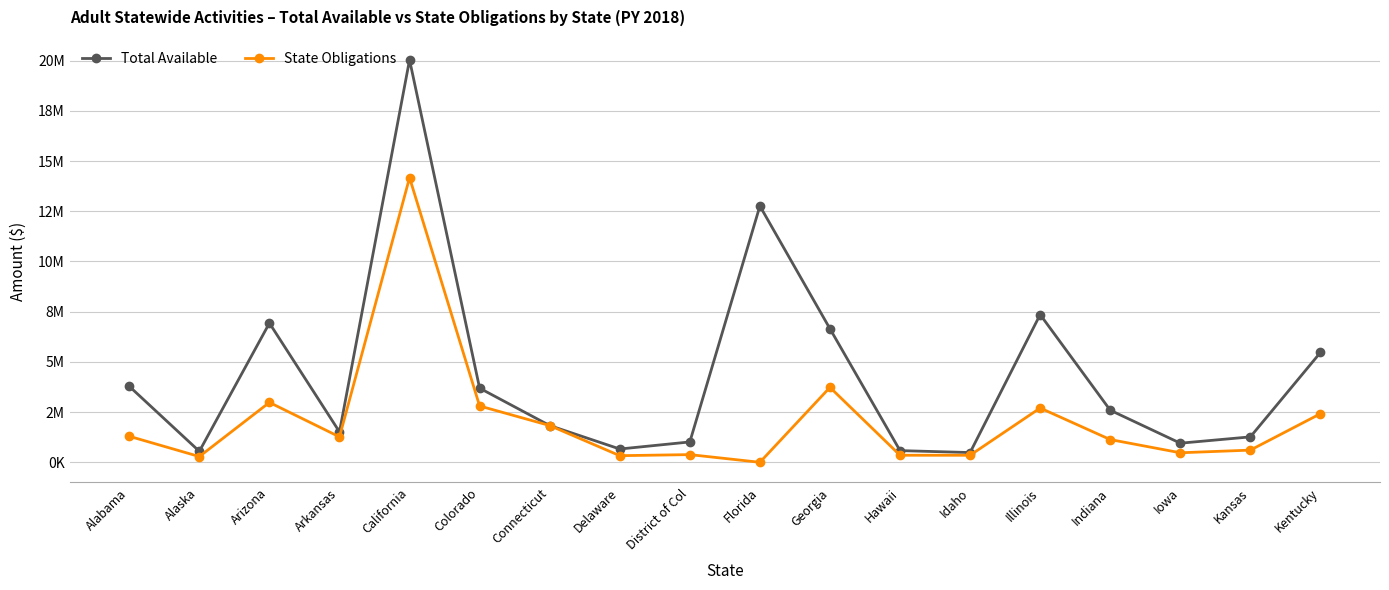

What is the total value across all series at Idaho?

835437